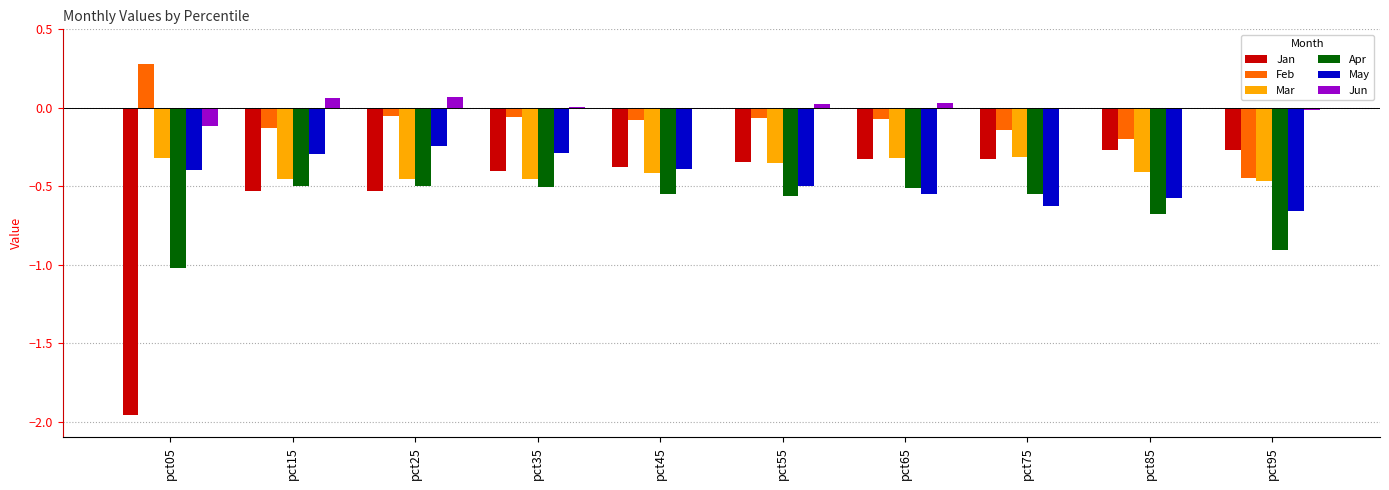

What is the total value across all series at pct65?

-1.7